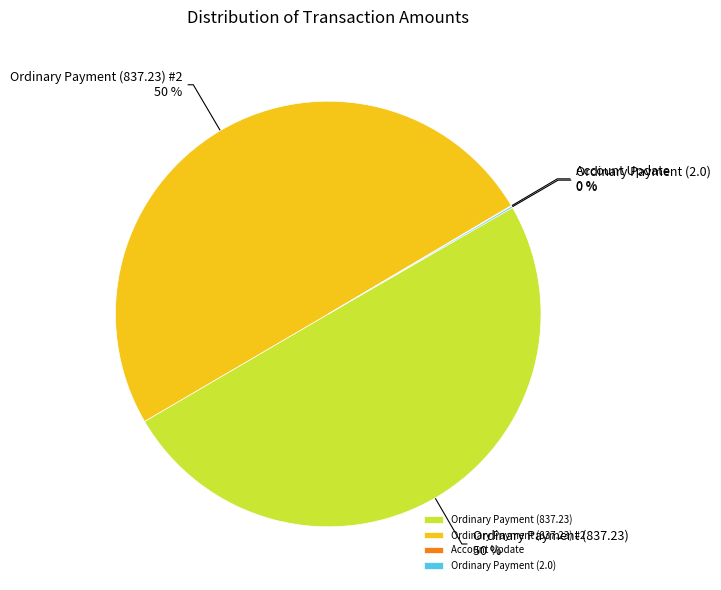

Is it true that Ordinary Payment (837.23) #2 is 50% of the pie?

True